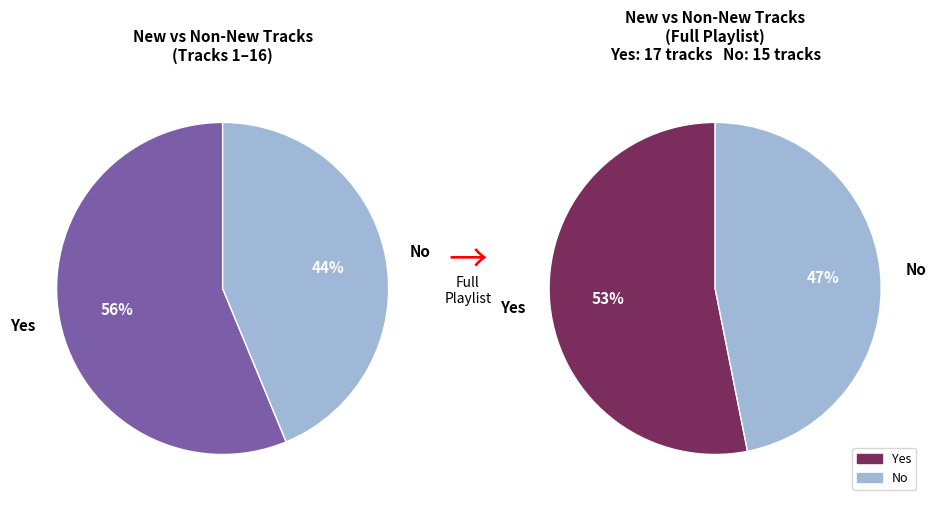

Which category has the smallest portion of the pie?

No